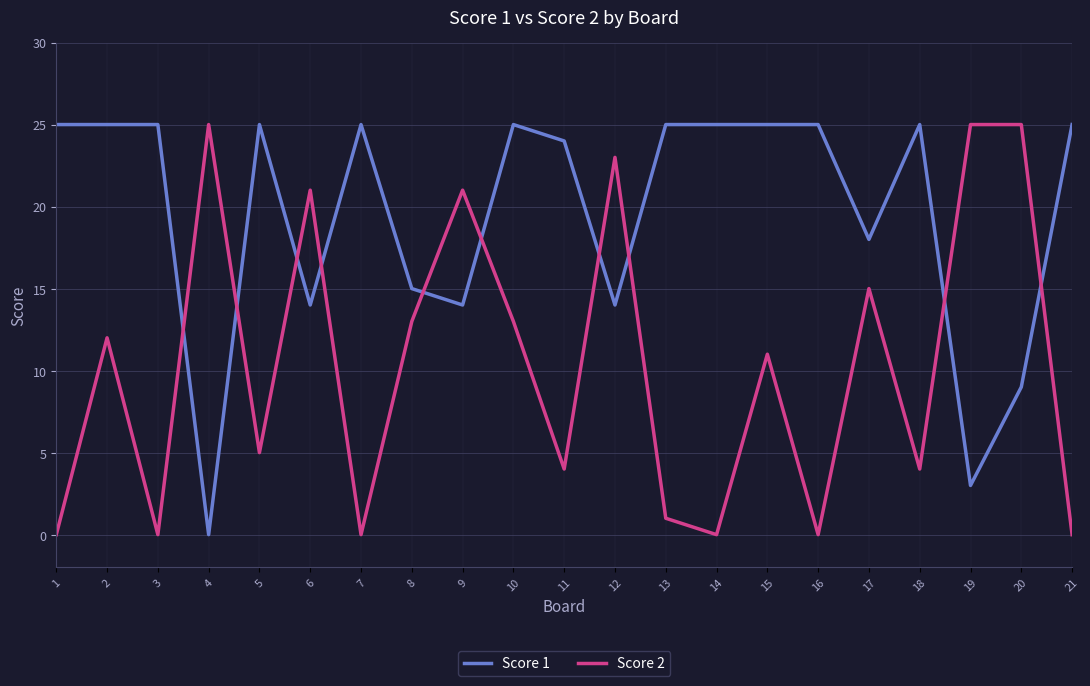

Is it true that Score 2 equals 37 at 4?

False